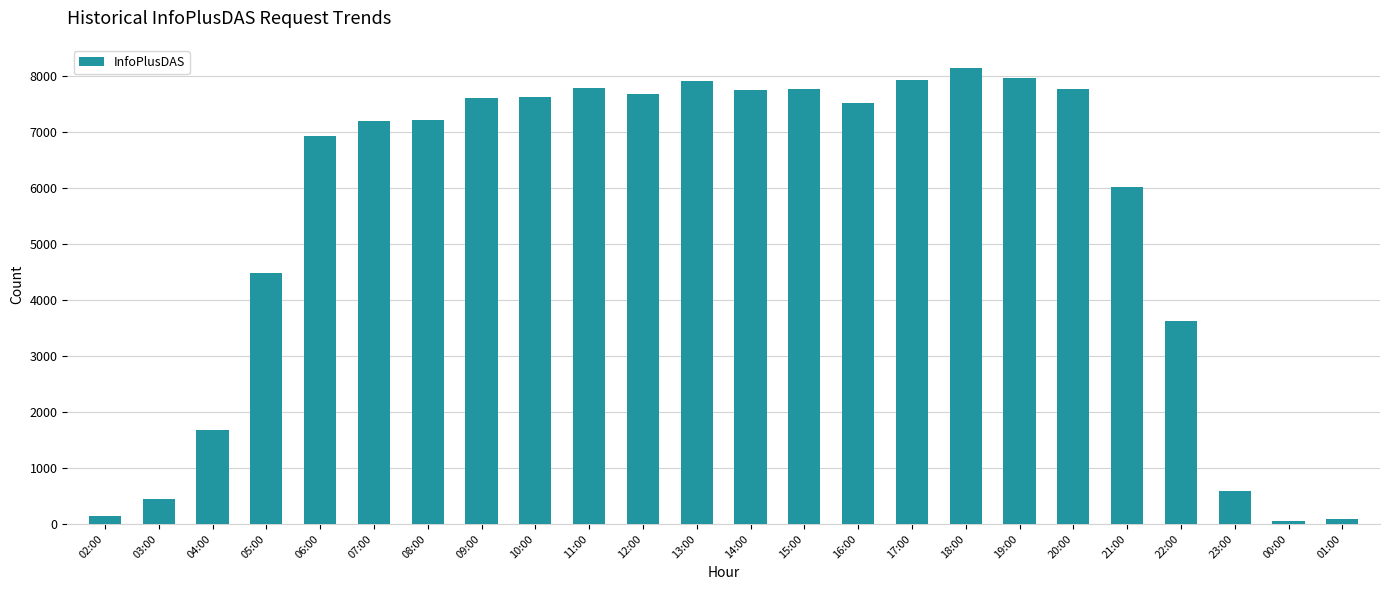

Are the bars horizontal?

No